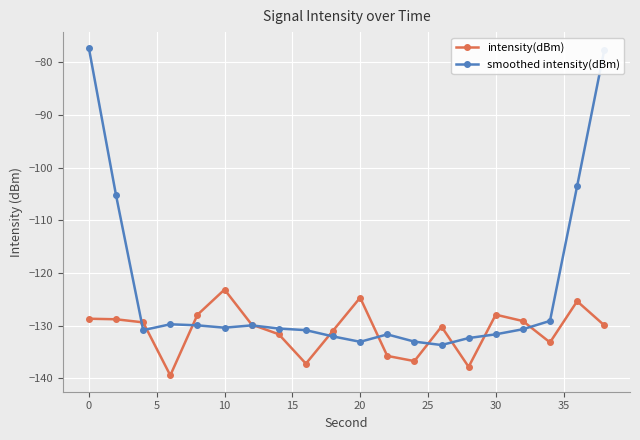

List the series in order of their overall mean, lowest first.

intensity(dBm), smoothed intensity(dBm)